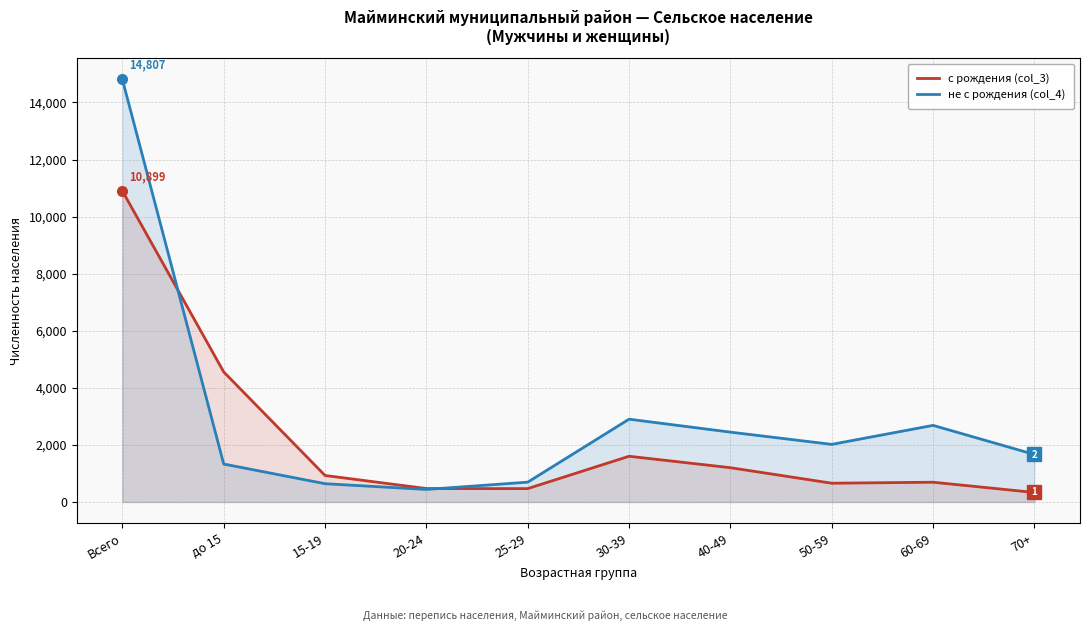

Which series ends up on top after the final intersection of с рождения (col_3) and не с рождения (col_4)?

не с рождения (col_4)